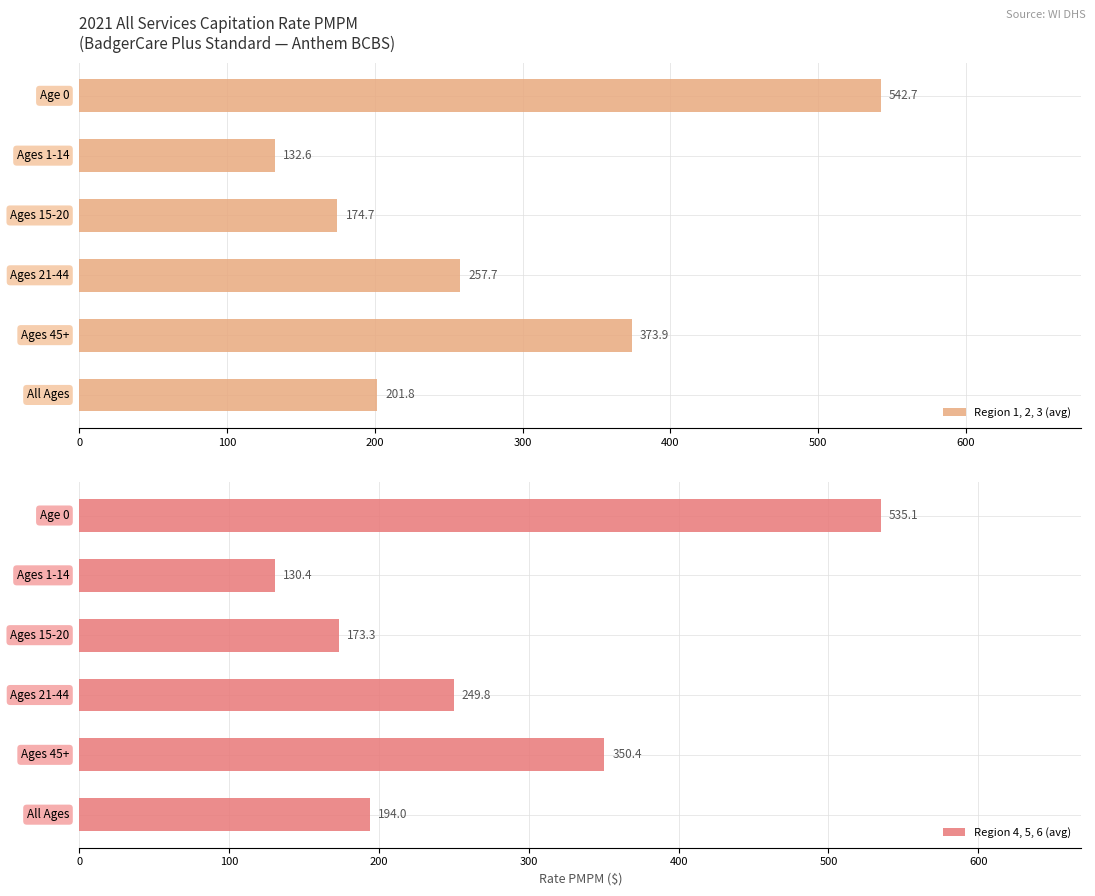

True or false: Region 4, Region 5, Region 6 has a value of 135.2 at 500.

False